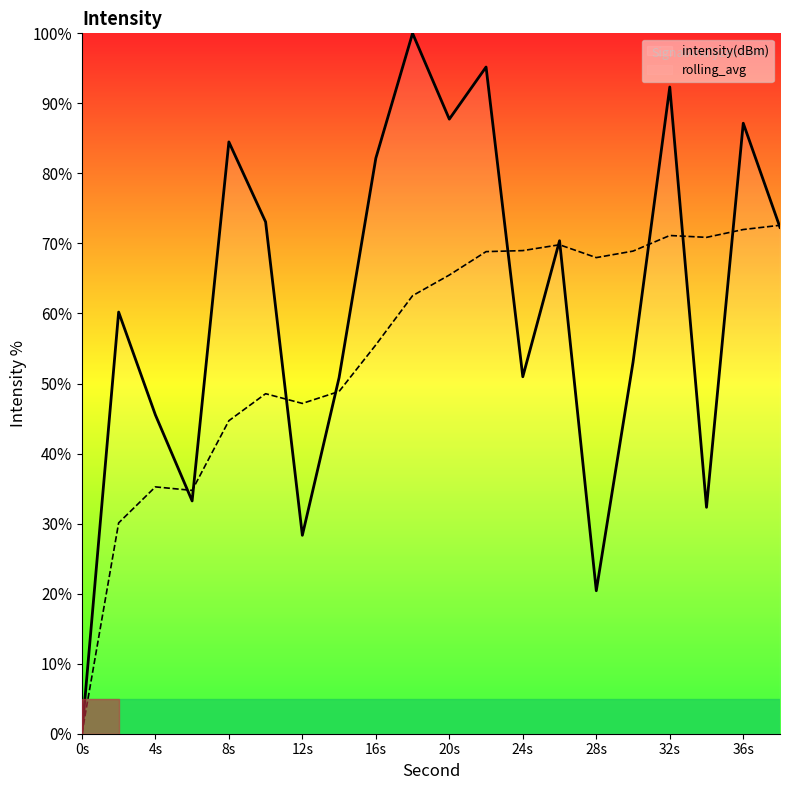

What is the difference between the rolling_avg values at 4s and 16s?

20.3